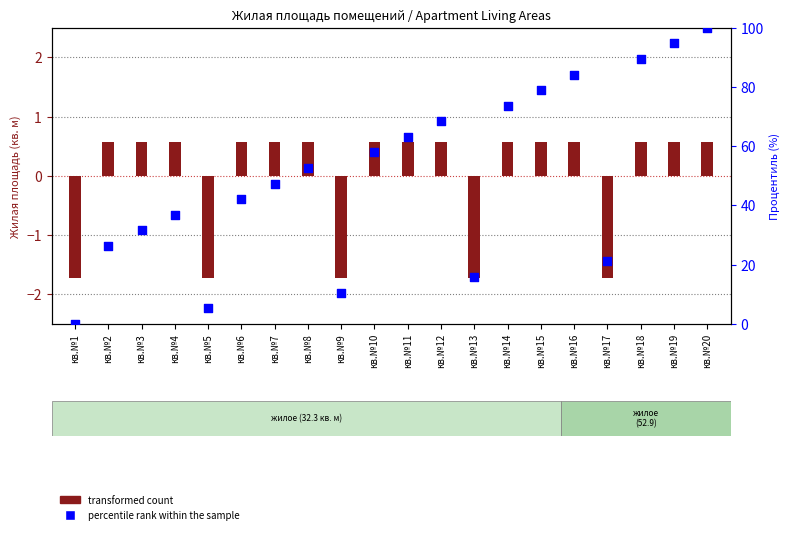

What is the change in value from кв.№3 to кв.№11?

+31.6